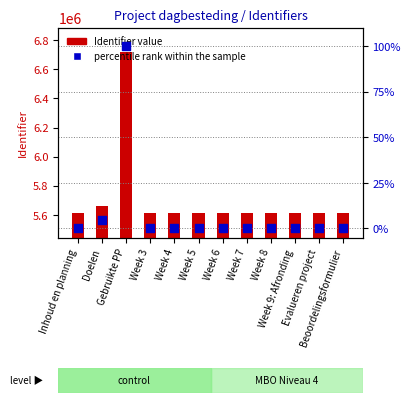

What are all the series names shown in the legend?

Identifier value, percentile rank within the sample